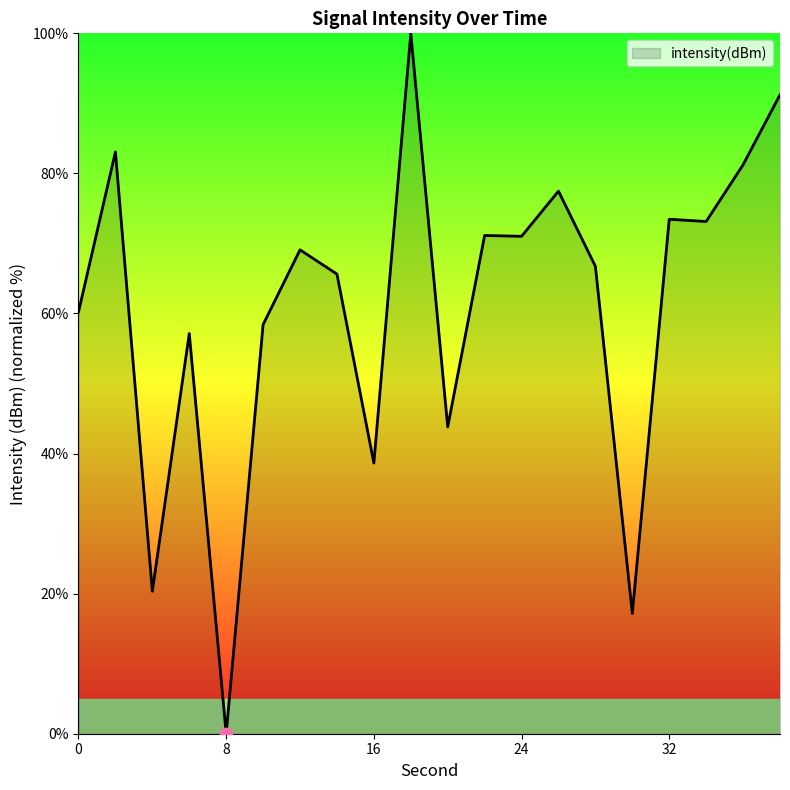

What is the maximum value shown in the chart?

100.0